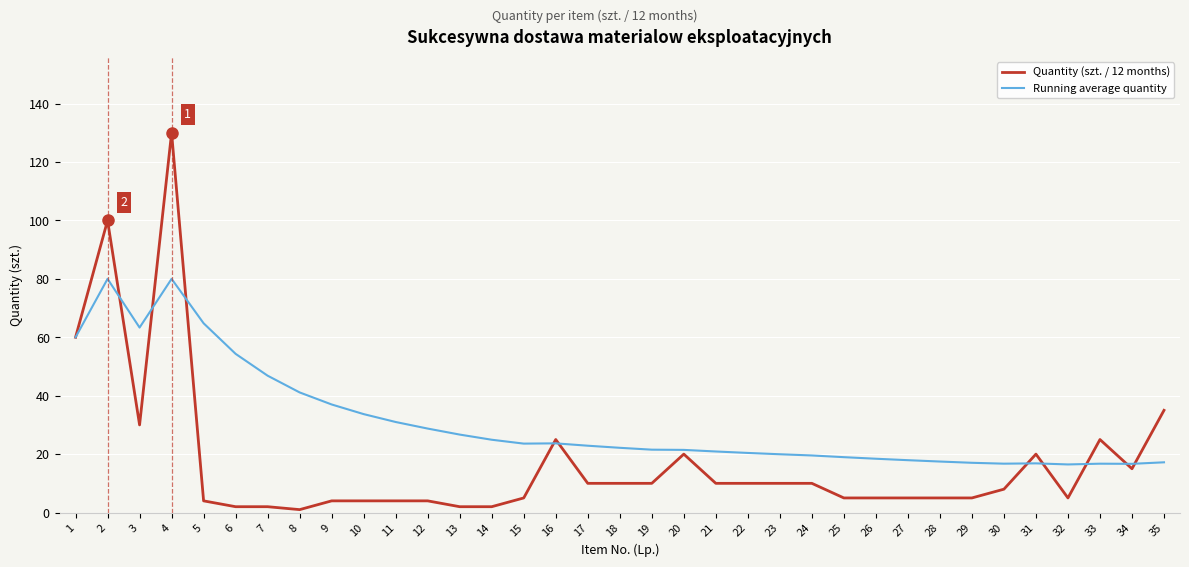

List the series in order of their overall mean, lowest first.

Quantity (szt. / 12 months), Running average quantity